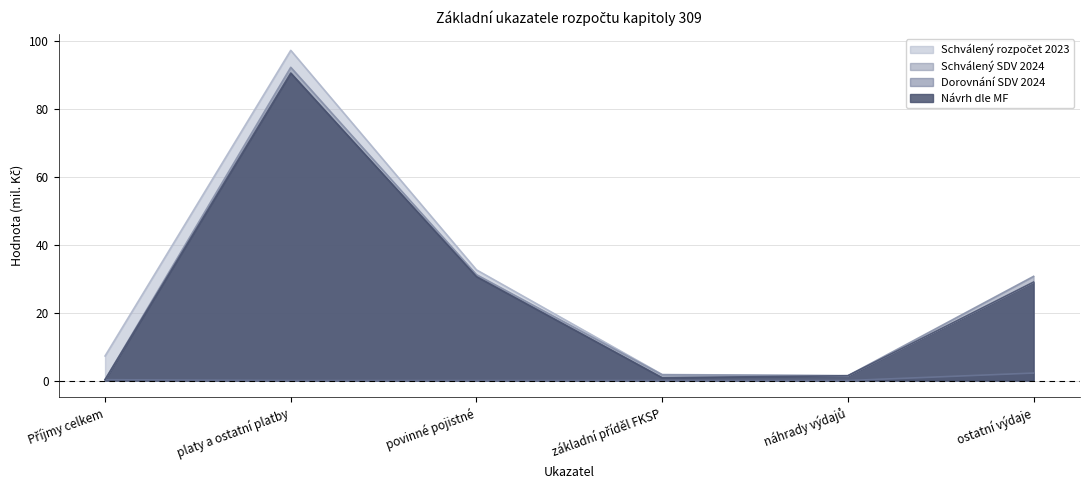

True or false: Schválený SDV 2024 and Dorovnání SDV 2024 intersect in this chart.

False